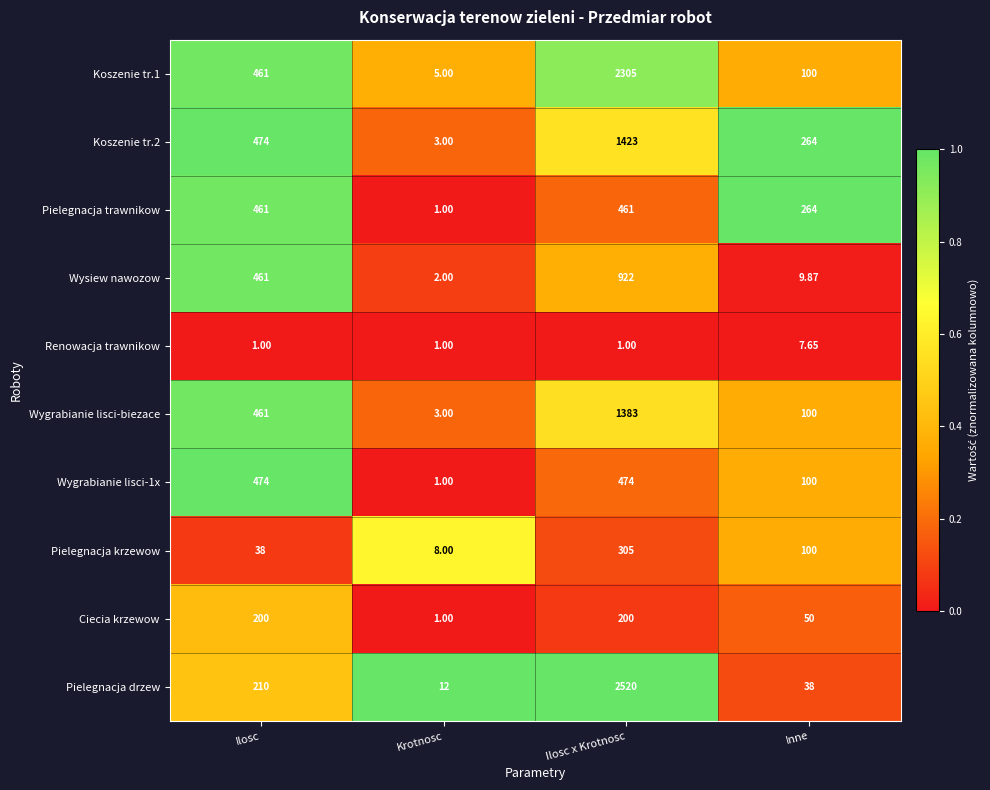

How many data points does each series have?

4